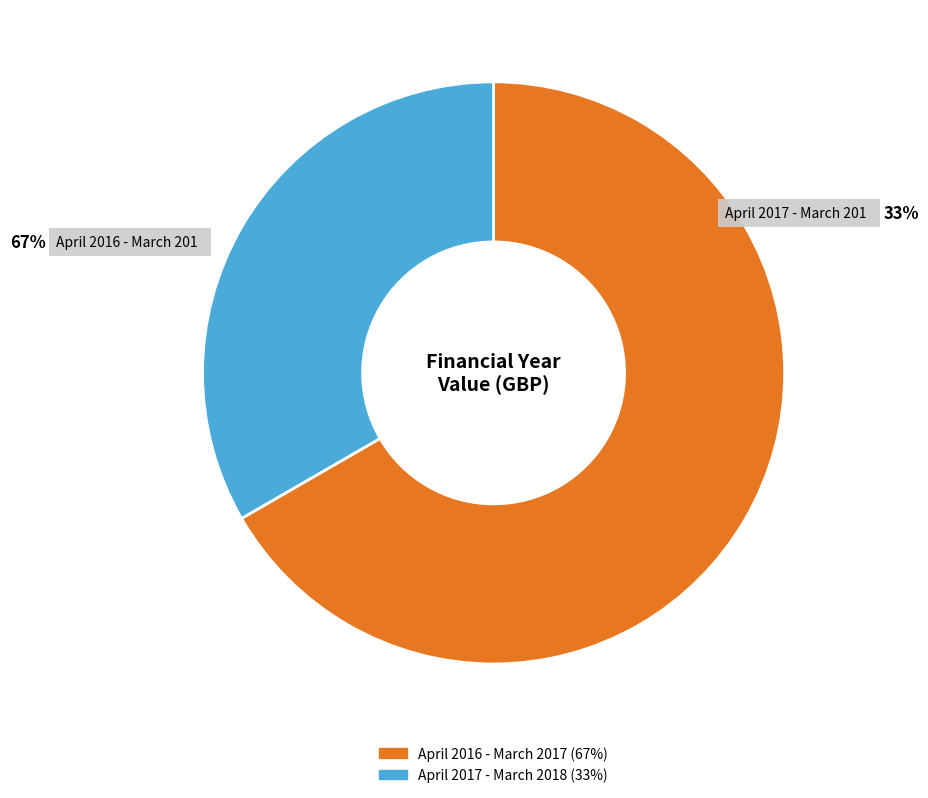

Count the number of slices in the pie.

2